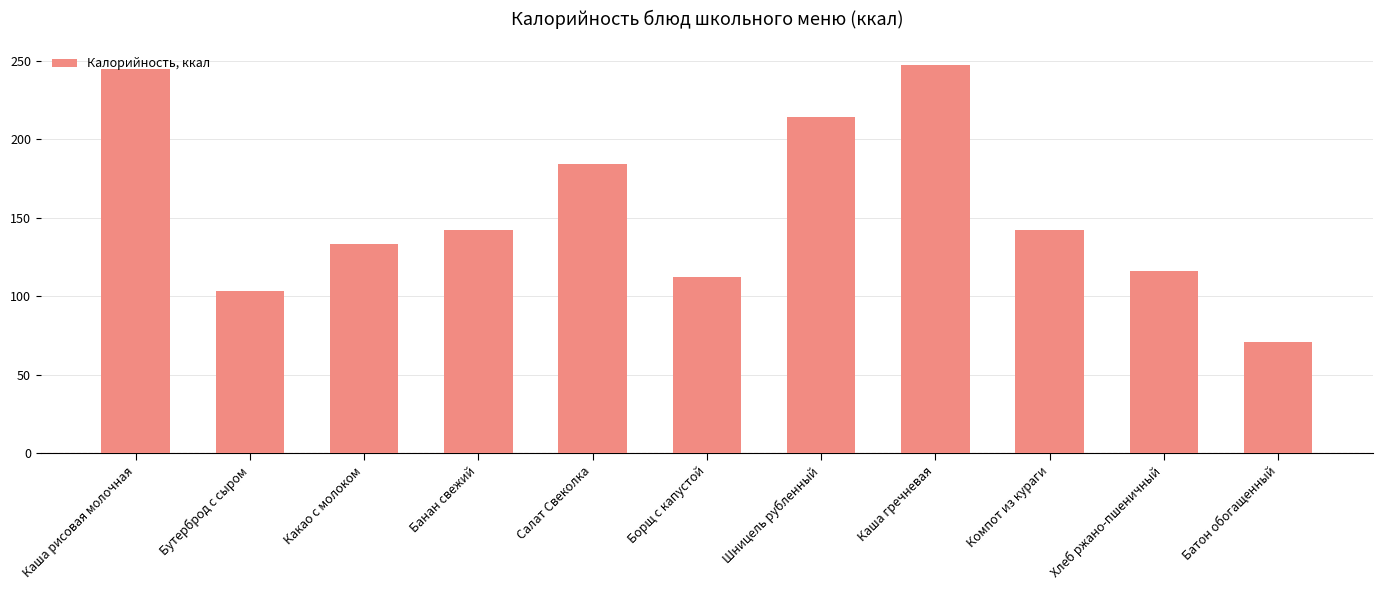

What is the difference between the maximum and minimum values?

176.5